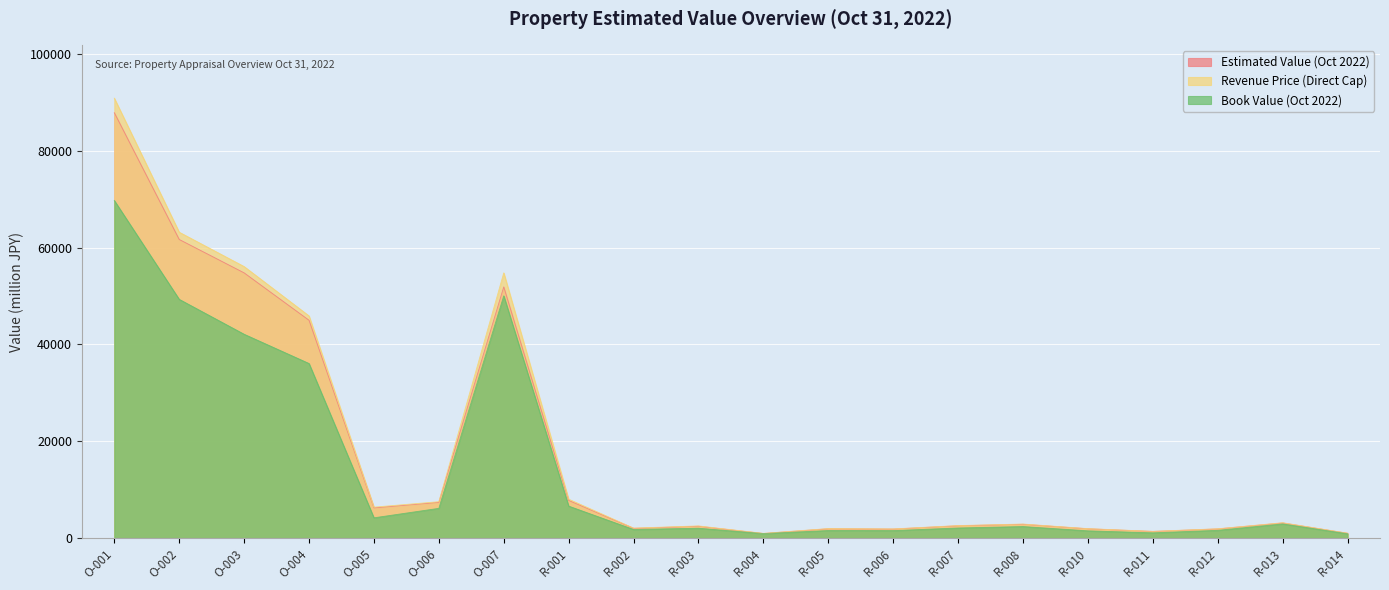

What is the sum of the Book Value (Oct 2022) values at R-004 and R-002?

2676